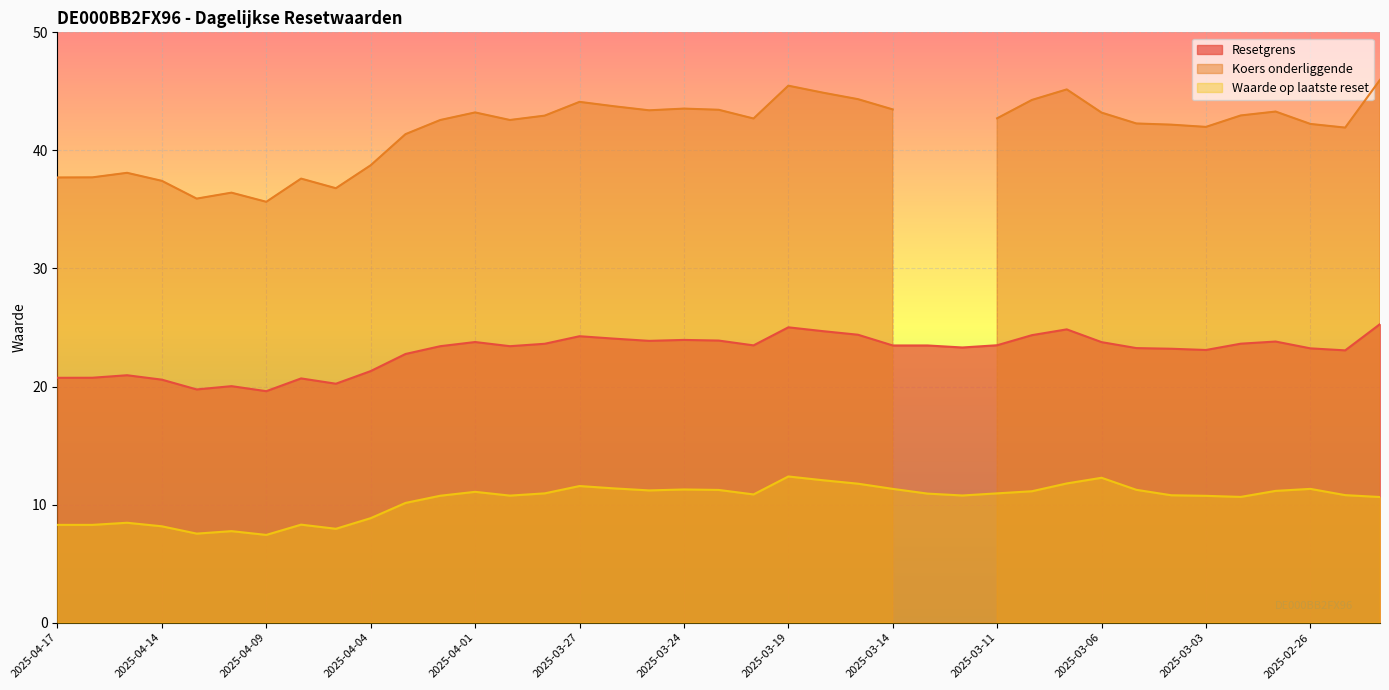

Which category has the highest value across all series?

2025-02-24